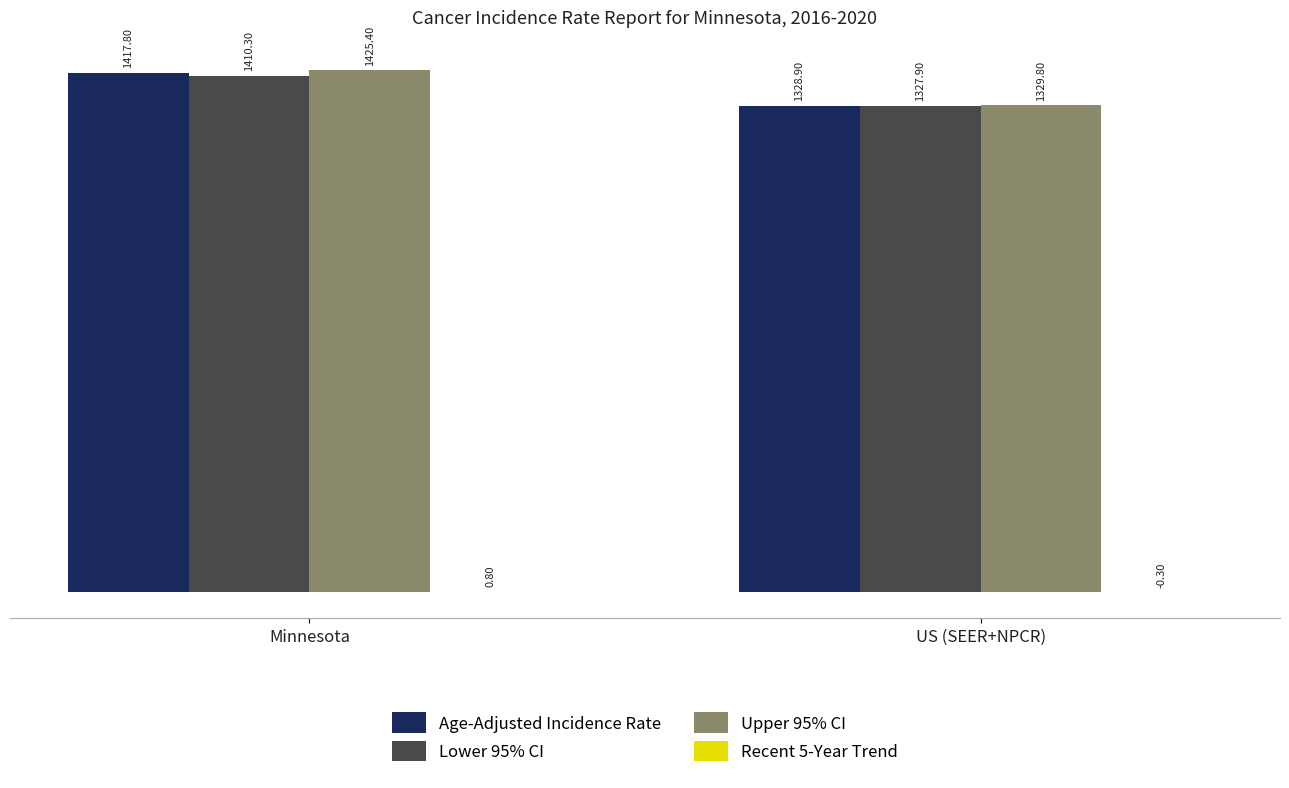

Where does the Lower 95% CI series first go above 1410?

Minnesota